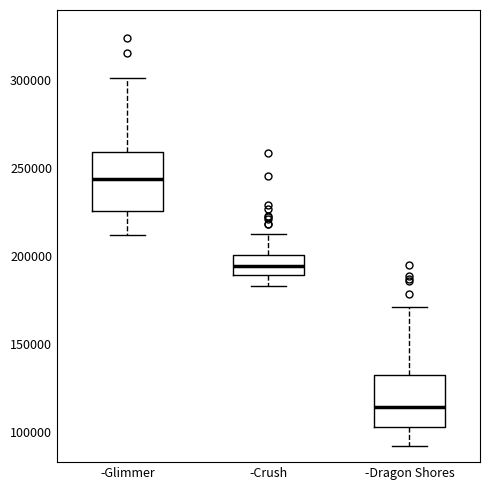

Which box's median line is the lowest?

-Dragon Shores